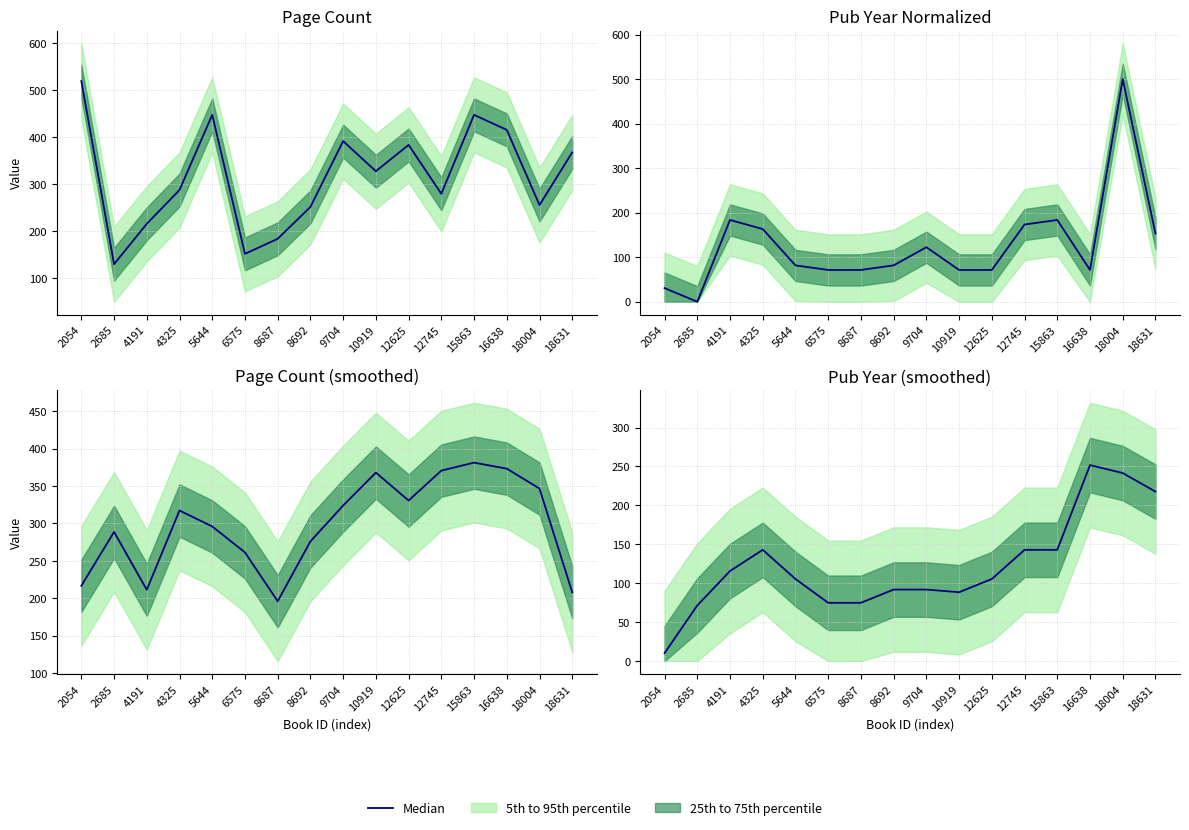

At which category does the chart reach its minimum across all series?

2054